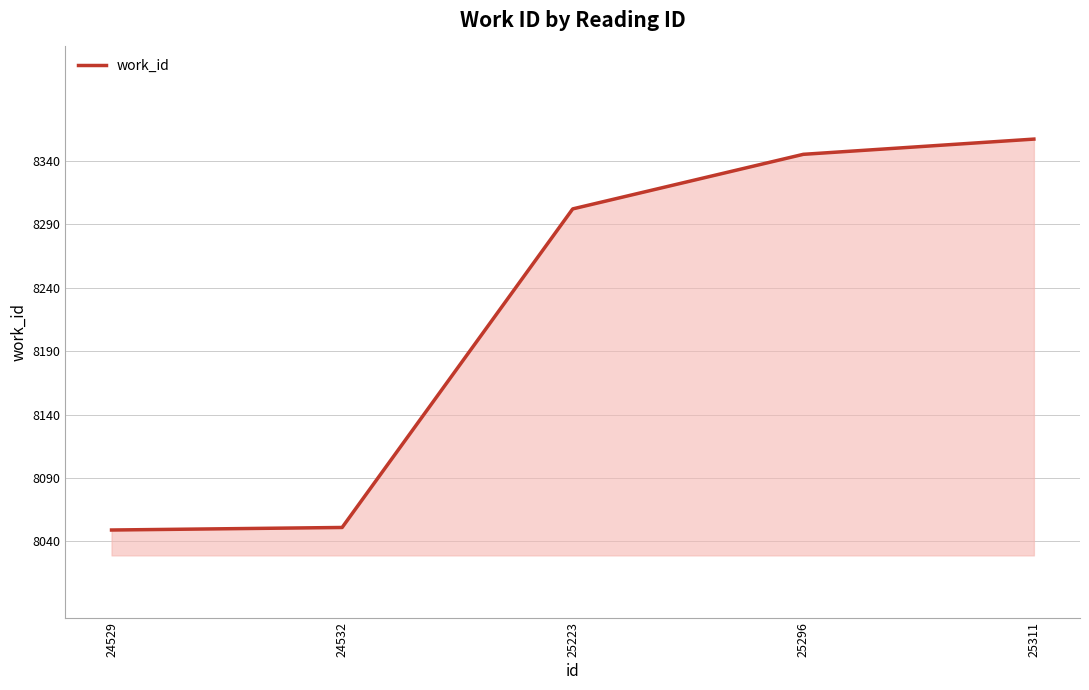

At which category does the chart reach its peak across all series?

25311